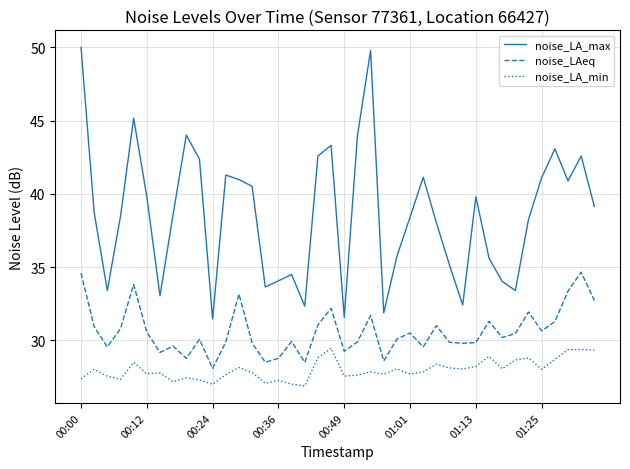

What is the difference between the maximum and minimum values in the noise_LAeq series?

6.6